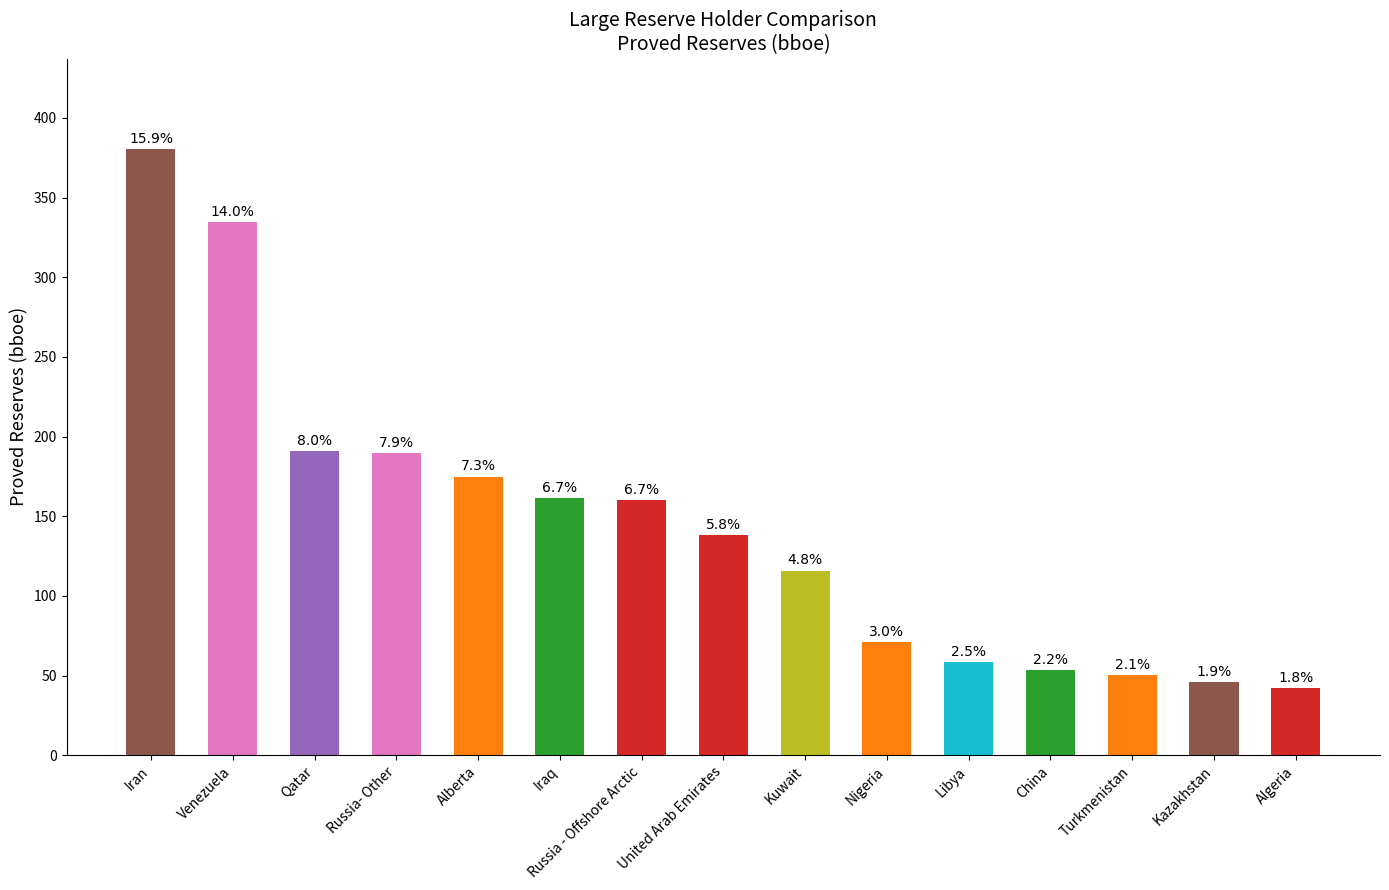

The chart shows a value of 186.4 at Kuwait. True or false?

False